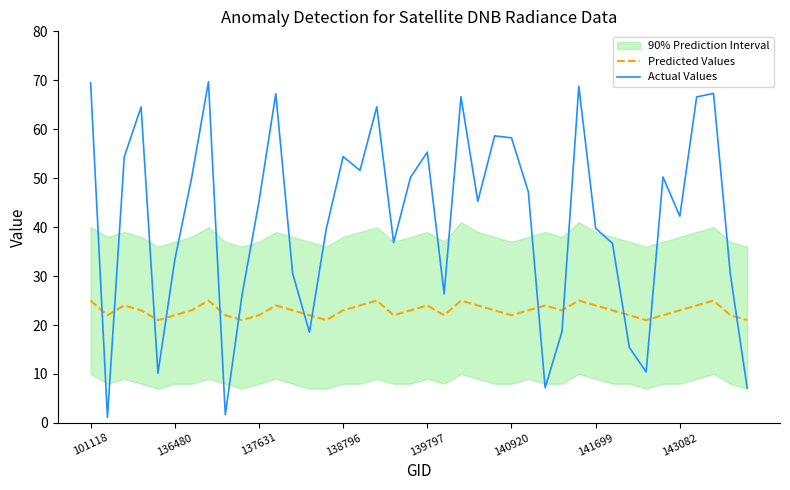

List the series in order of their overall mean, lowest first.

Predicted Values, Actual Values